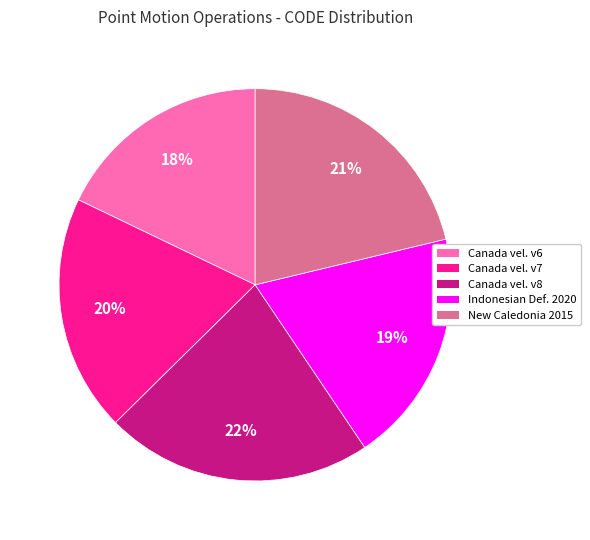

To the nearest percent, what is the average slice percentage?

20%